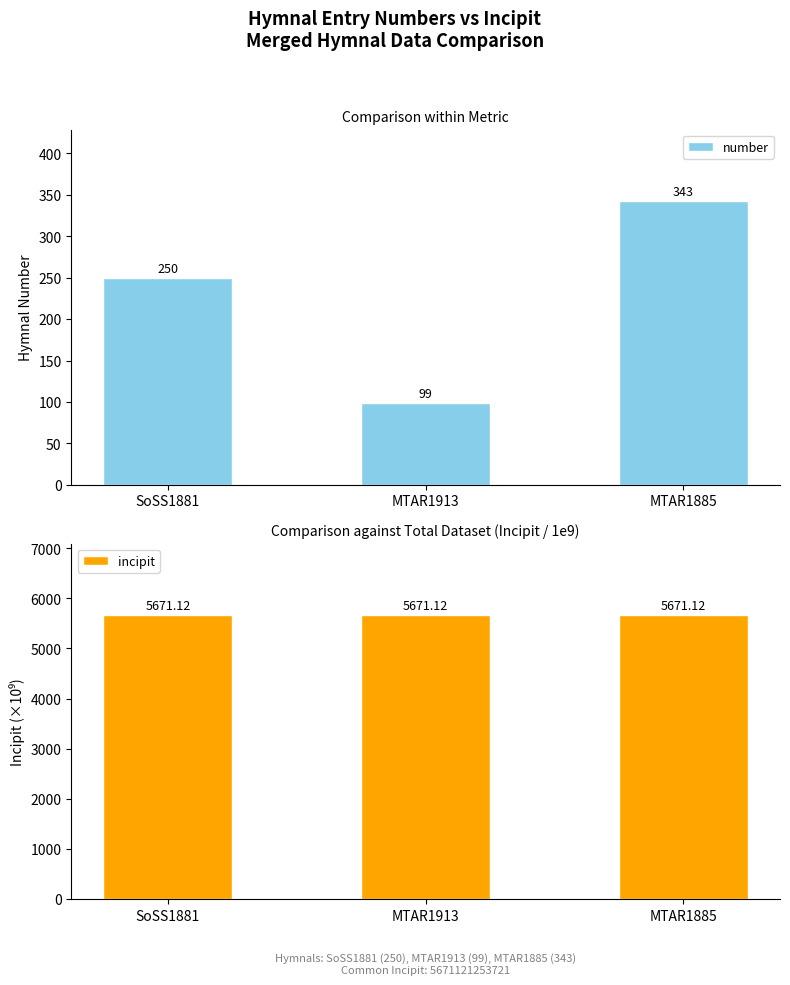

Is the value of incipit at MTAR1913 greater than the value of number at MTAR1913?

Yes